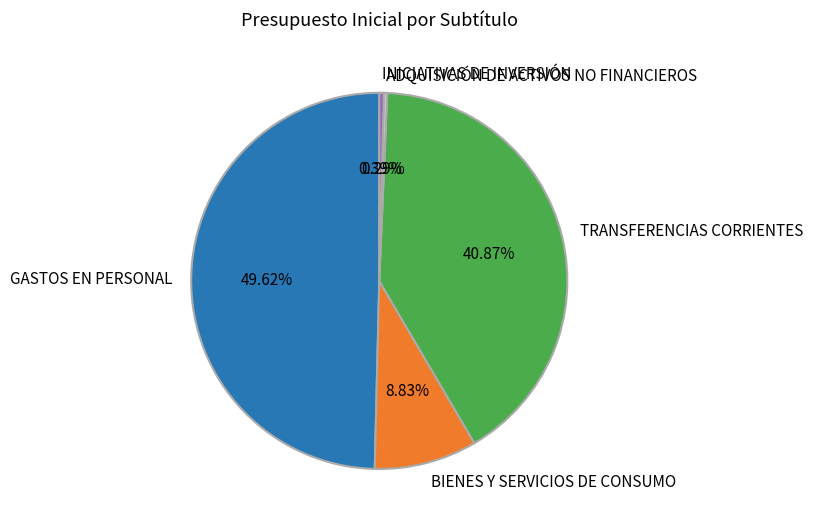

Count the number of slices in the pie.

5